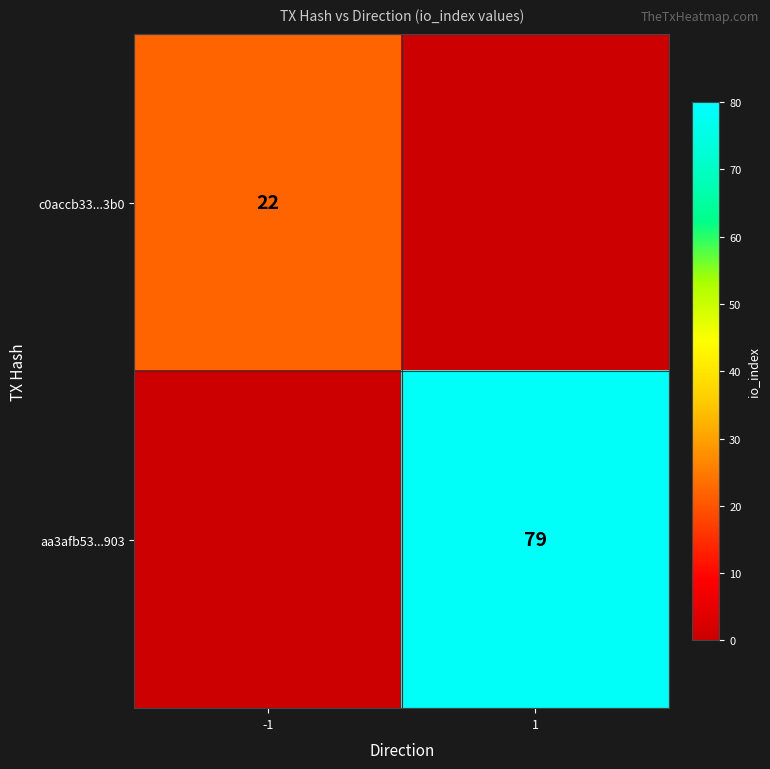

The value of c0accb33...3b0 at -1 is 22. True or false?

True